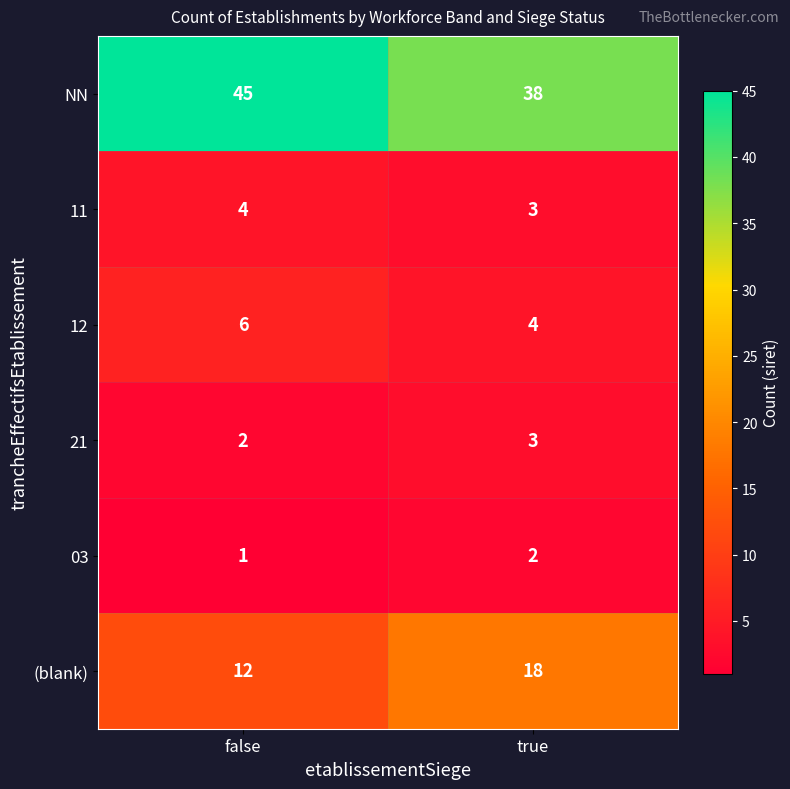

Is it true that NN equals 64 at true?

False